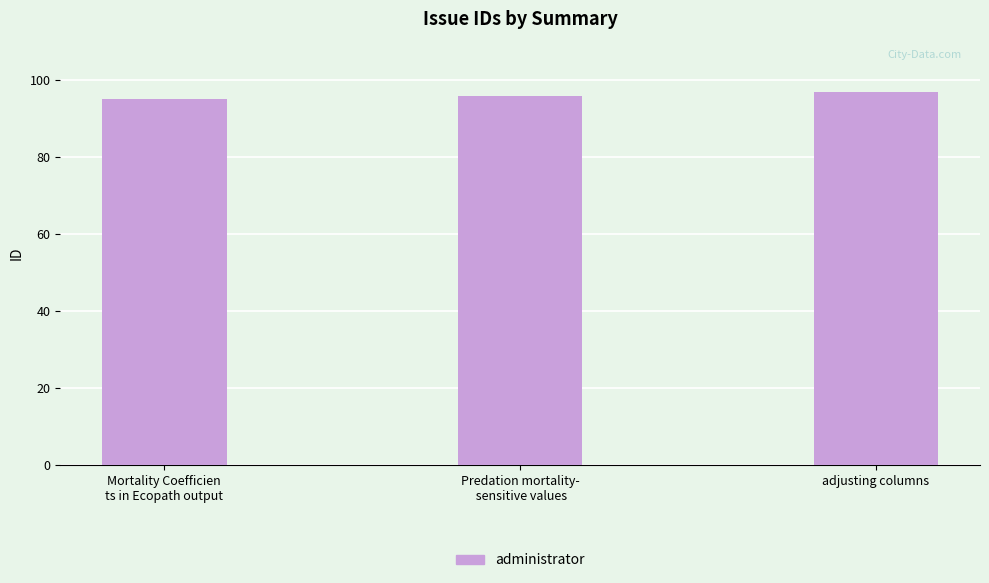

What is the label of the 3rd bar from the right?

Mortality Coefficien
ts in Ecopath output